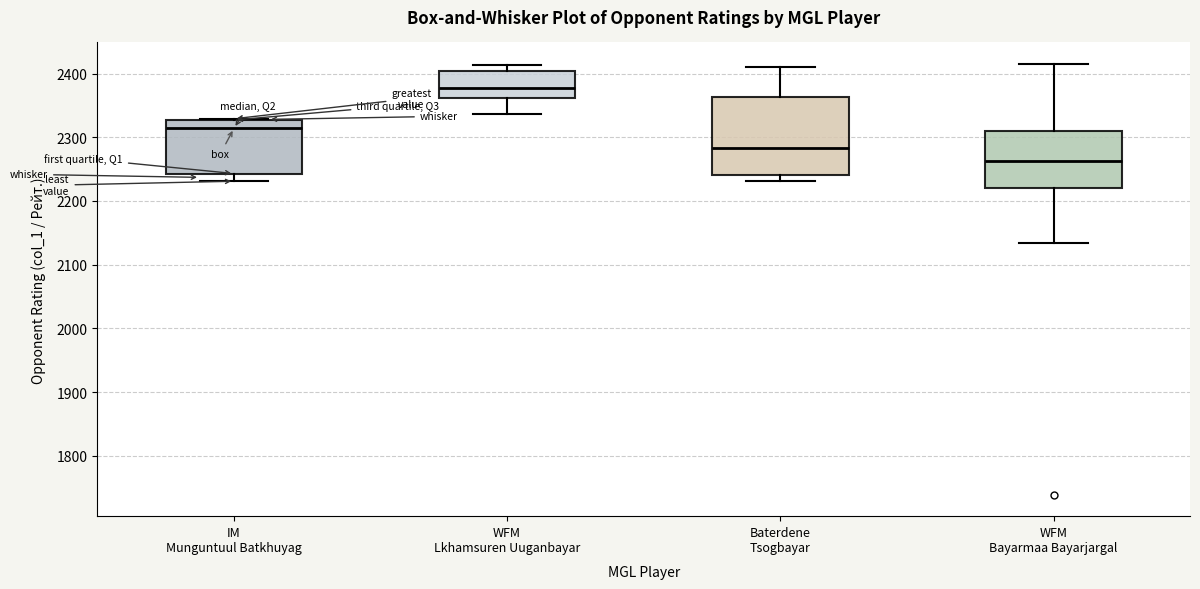

Where does the median line of the box for IM Munguntuul Batkhuyag sit on the y-axis? The values are not printed on the chart, so give them approximately, as read against the axis.

2310